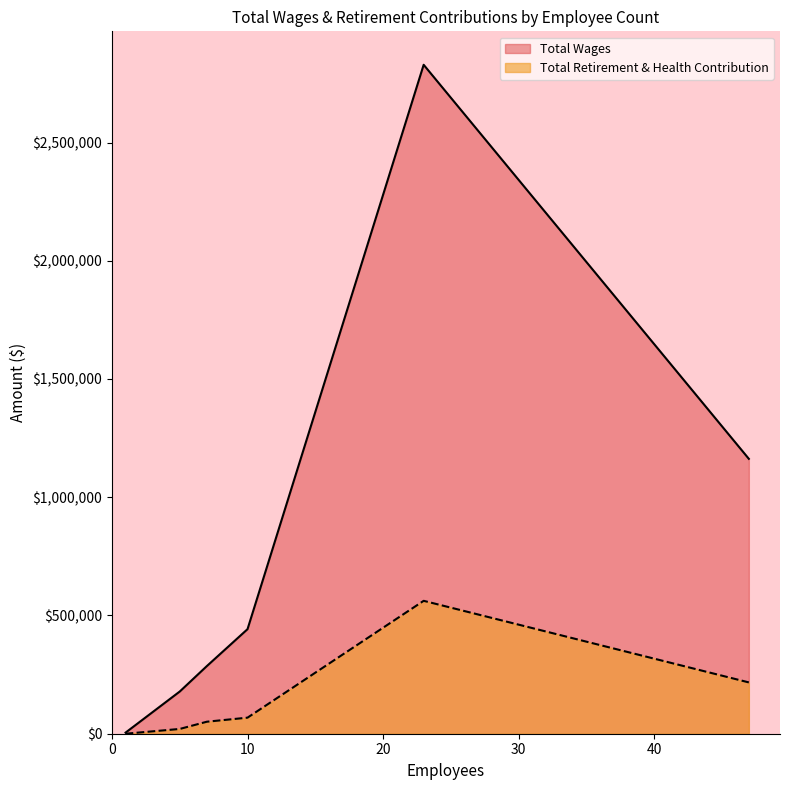

The value of Total Wages at 10 is 120545. True or false?

False